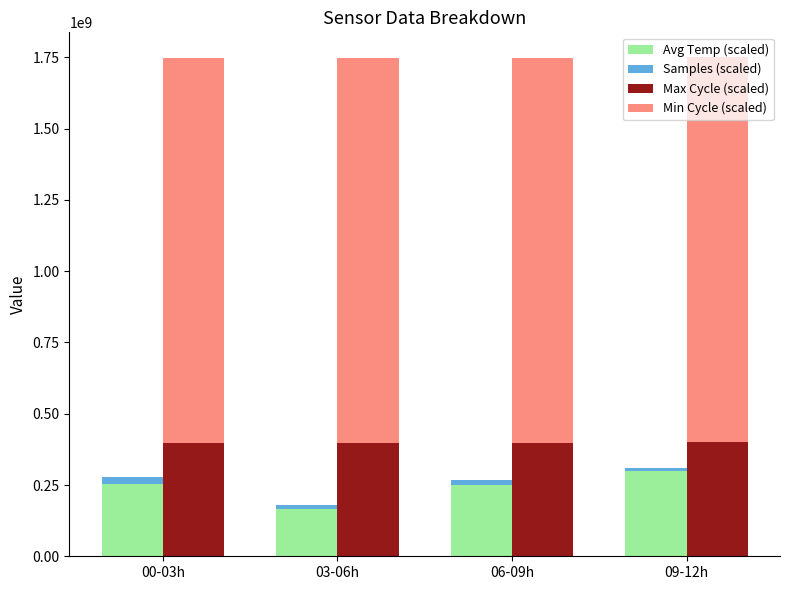

Reading left to right, transcribe all the data shown in this chart.

Avg Temp (scaled): 00-03h=255000000.0	03-06h=165000000.0	06-09h=250000000.0	09-12h=300000000.0
Samples (scaled): 00-03h=21317192.0	03-06h=15985786.5	06-09h=19185498.0	09-12h=10676137.0
Max Cycle (scaled): 00-03h=398460000.0	03-06h=398540000.0	06-09h=398460000.0	09-12h=400200000.0
Min Cycle (scaled): 00-03h=1350000000.0	03-06h=1350000000.0	06-09h=1350000000.0	09-12h=1350000000.0